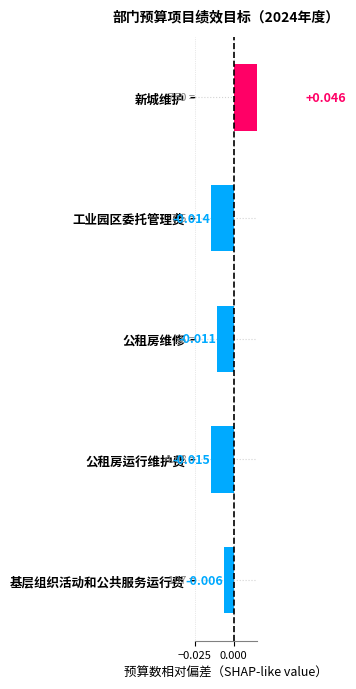

How many values are above zero?

1